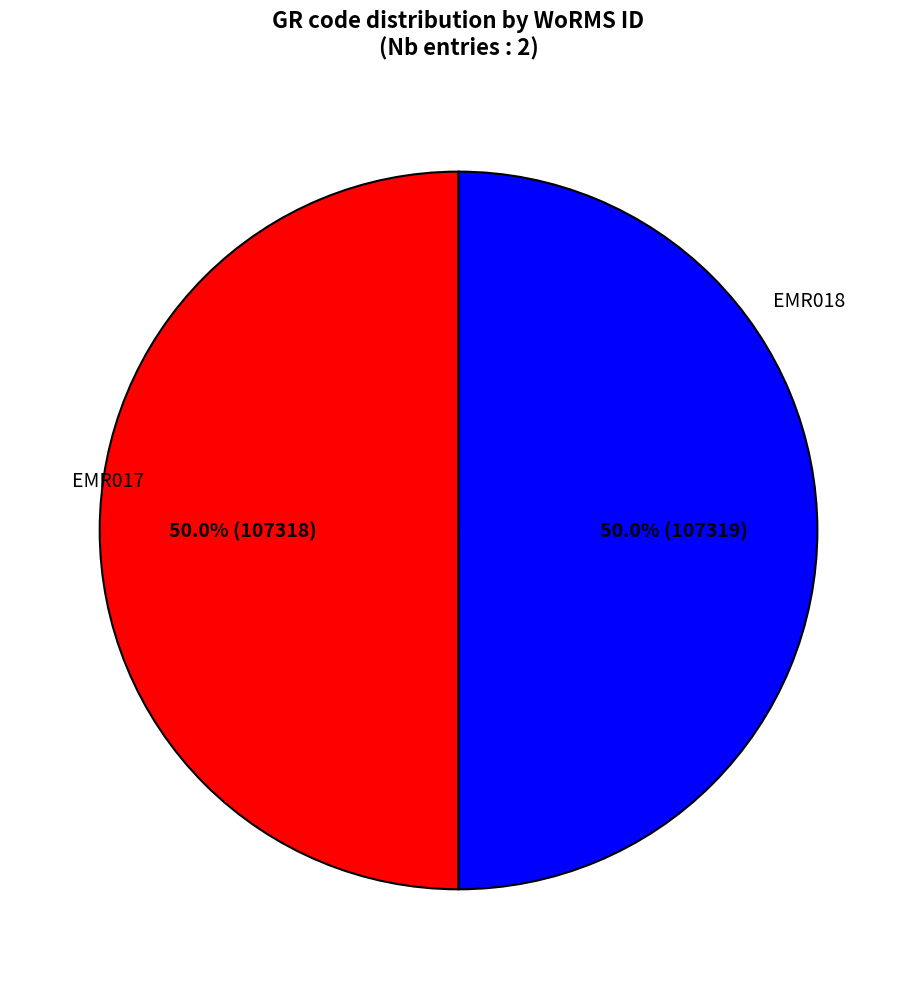

True or false: EMR018 accounts for 41% of the total.

False